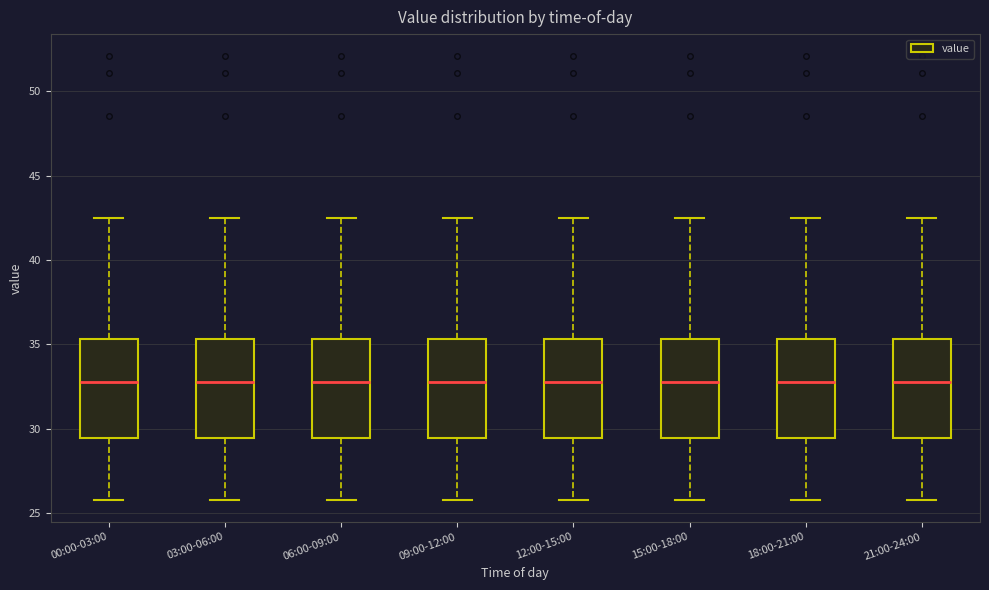

Where does the lower whisker of the box for 00:00-03:00 end on the y-axis? The values are not printed on the chart, so give them approximately, as read against the axis.

26.0